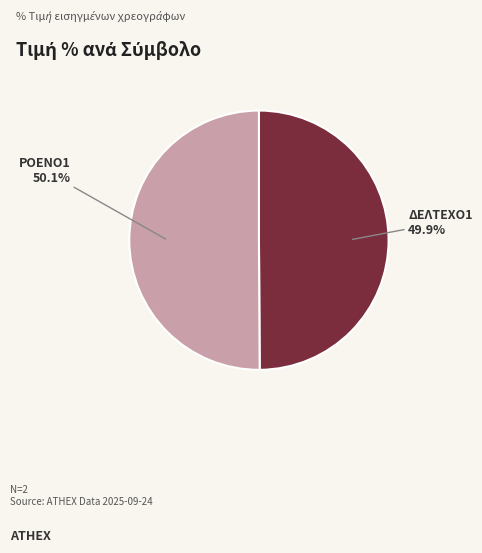

Does any single category account for the majority?

Yes